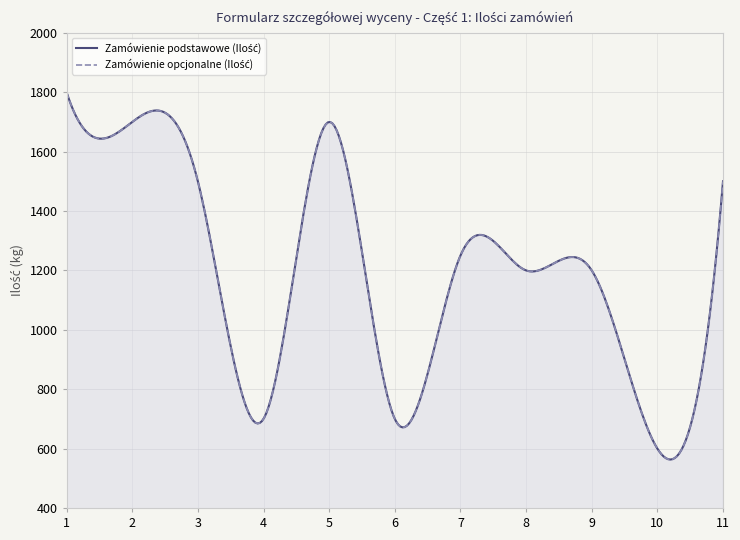

True or false: Zamówienie podstawowe (Ilość) and Zamówienie opcjonalne (Ilość) cross at least once.

False